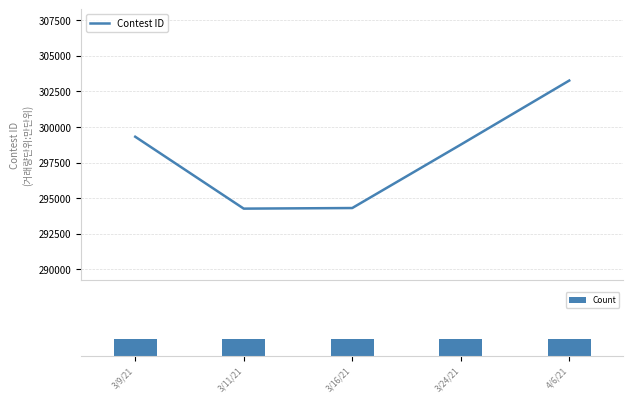

The Contest ID series shows 303266 at 4/6/21. True or false?

True